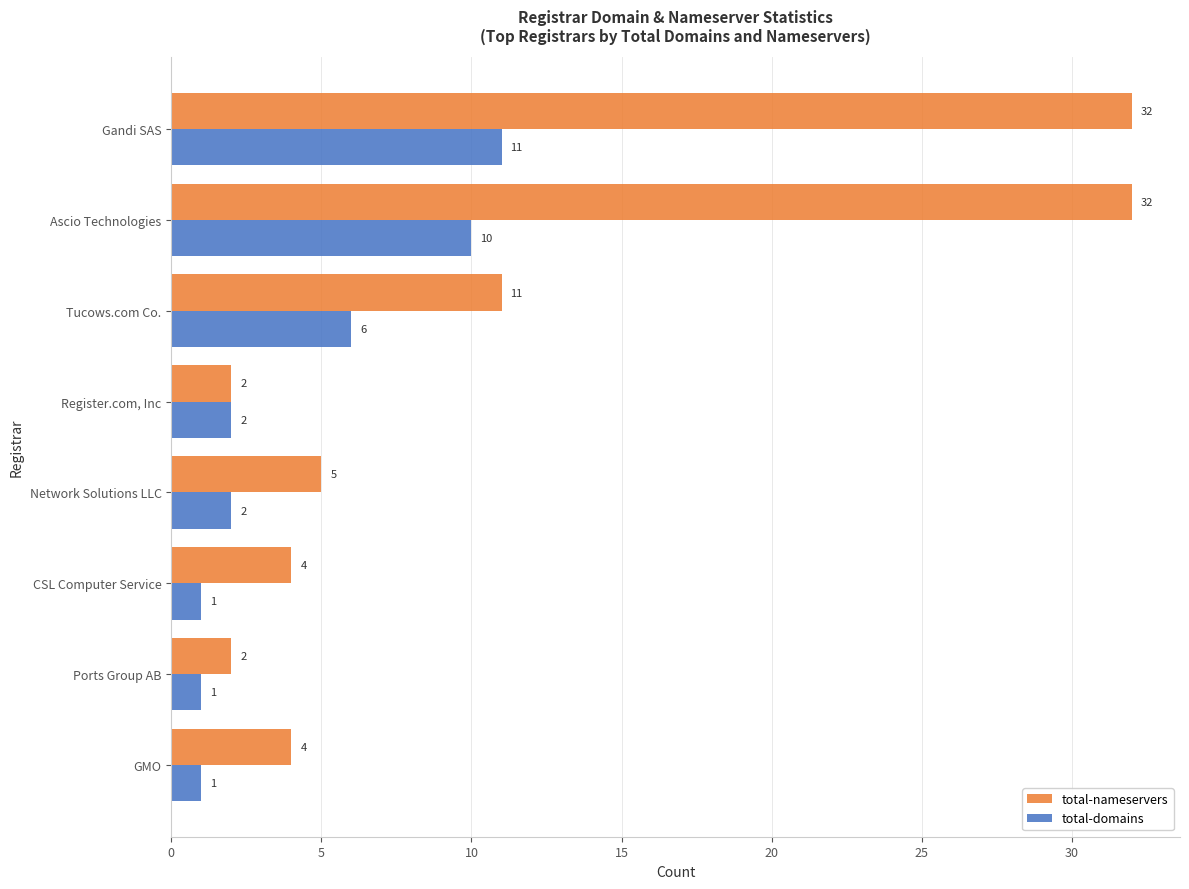

At how many categories does at least one series exceed 13?

2